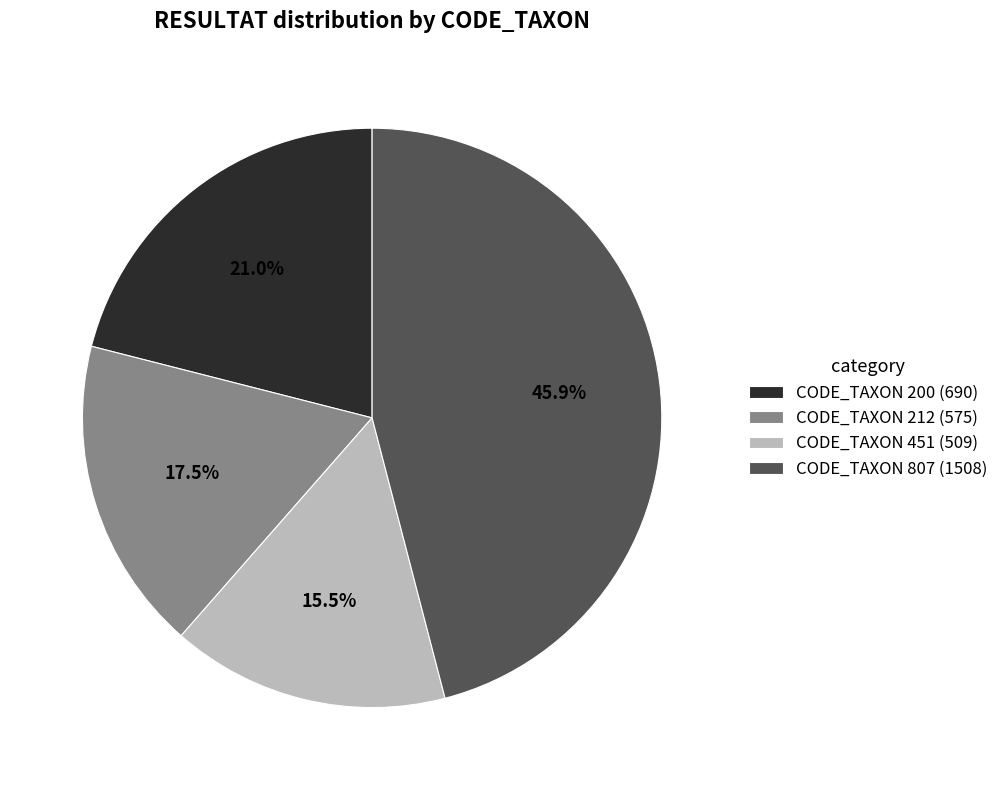

Approximately how many times larger is the value at CODE_TAXON 200 compared to CODE_TAXON 451?

1.4